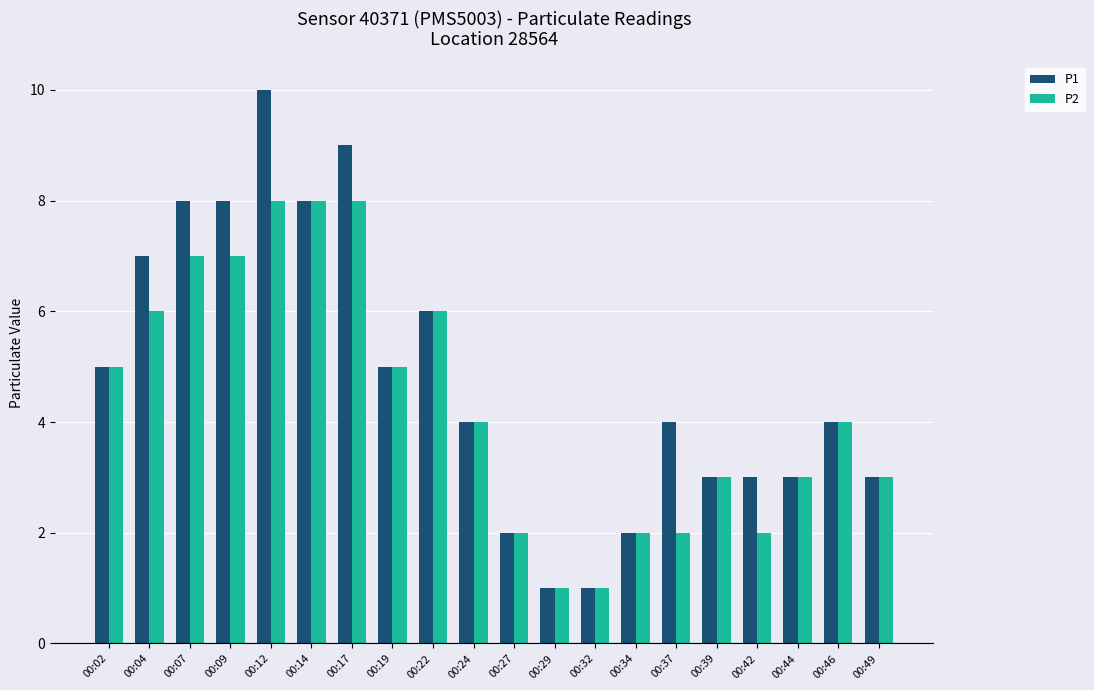

What is the highest value of the P2 series?

8